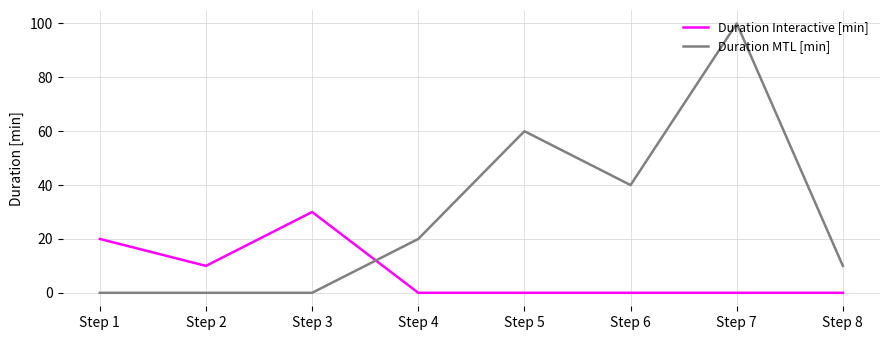

True or false: Duration Interactive [min] has a value of 31 at Step 1.

False